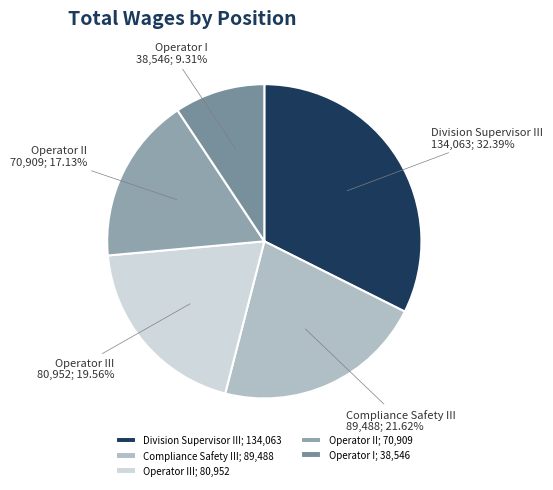

How many segments does this pie chart have?

5